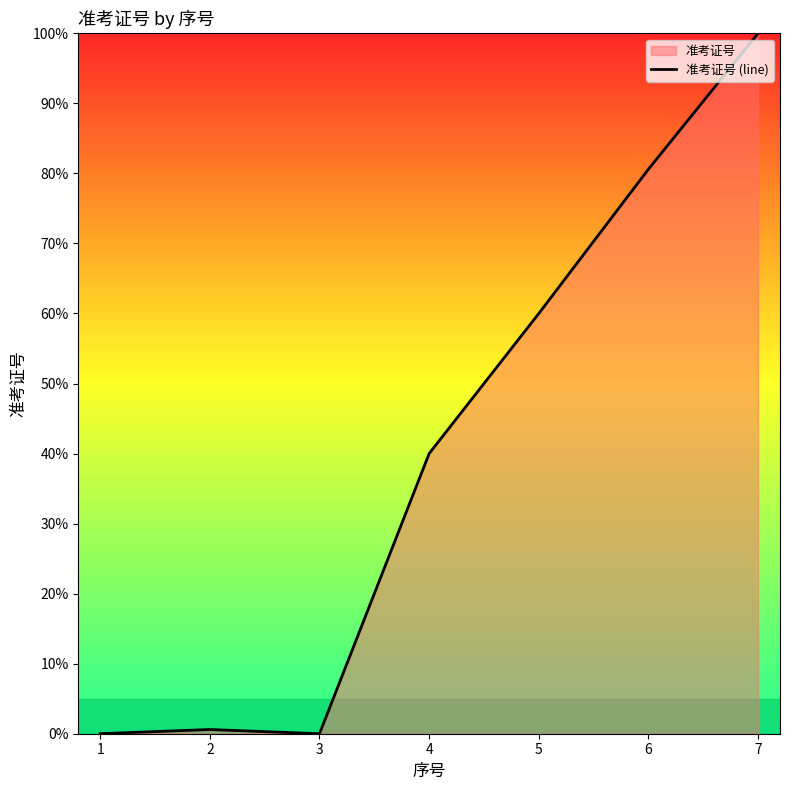

Between 5 and 1, which is larger?

5